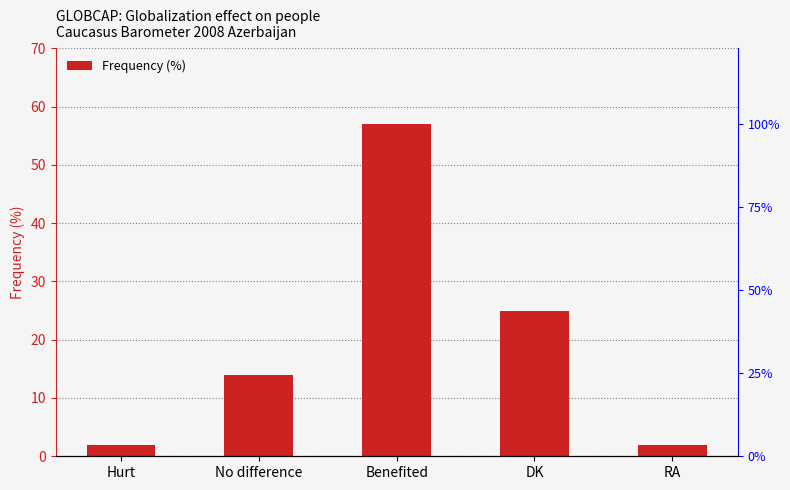

Reading left to right, extract all data points from this chart.

2	14	57	25	2